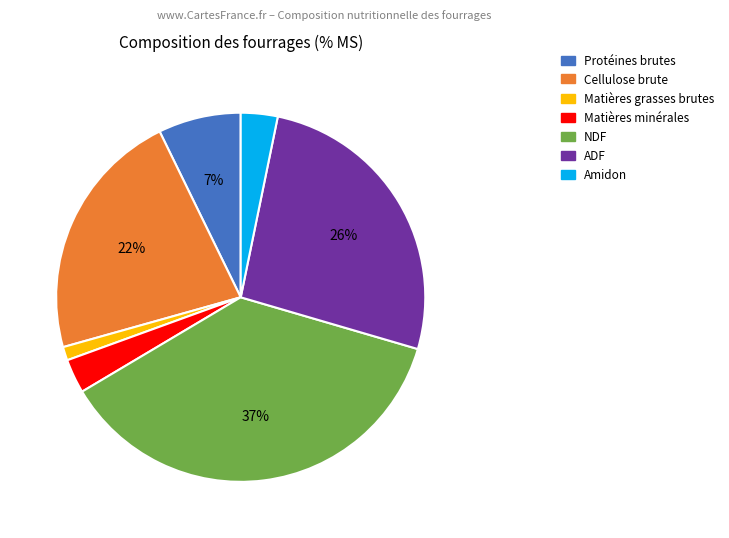

How many slices are in this pie chart?

7